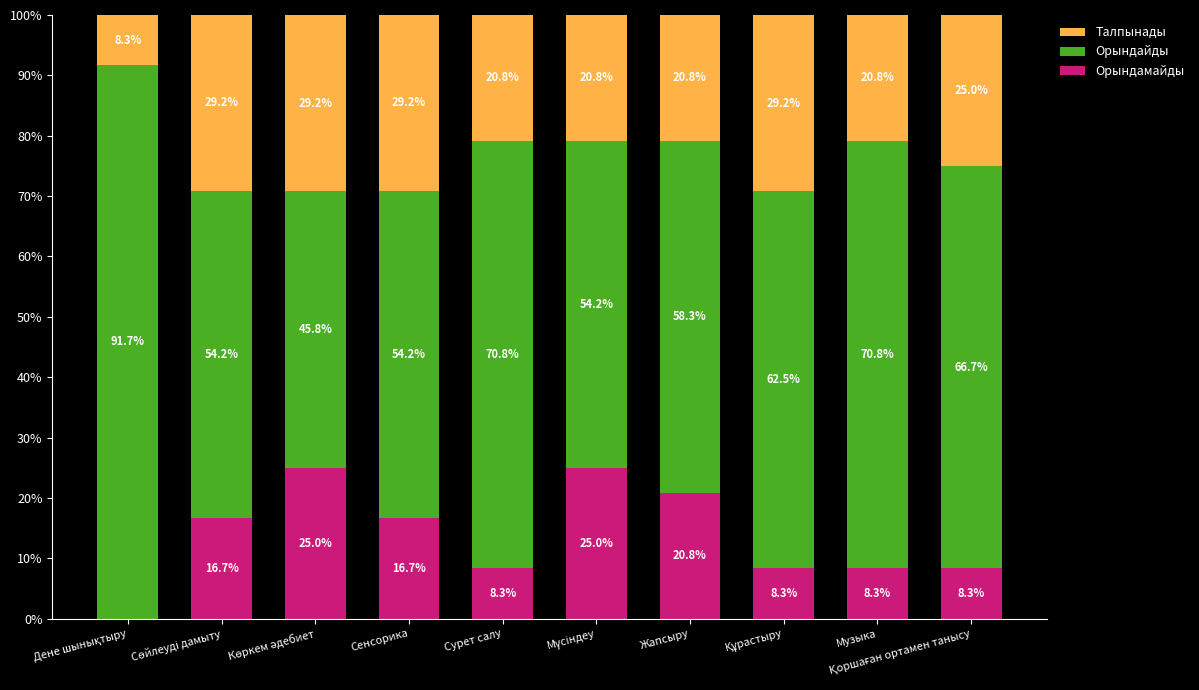

The Орындамайды series shows 8.3 at Сурет салу. True or false?

True